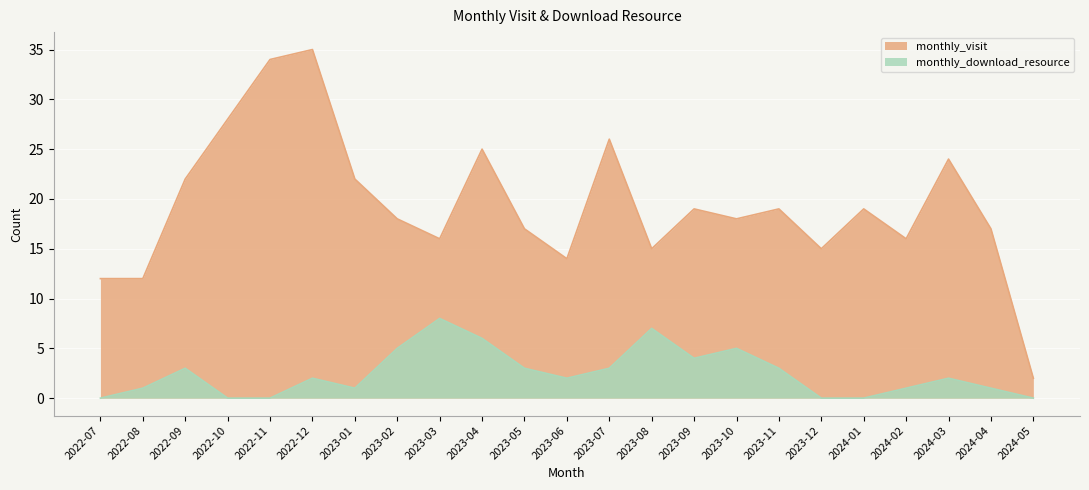

What is the approximate value of monthly_download_resource at 2023-02?

5